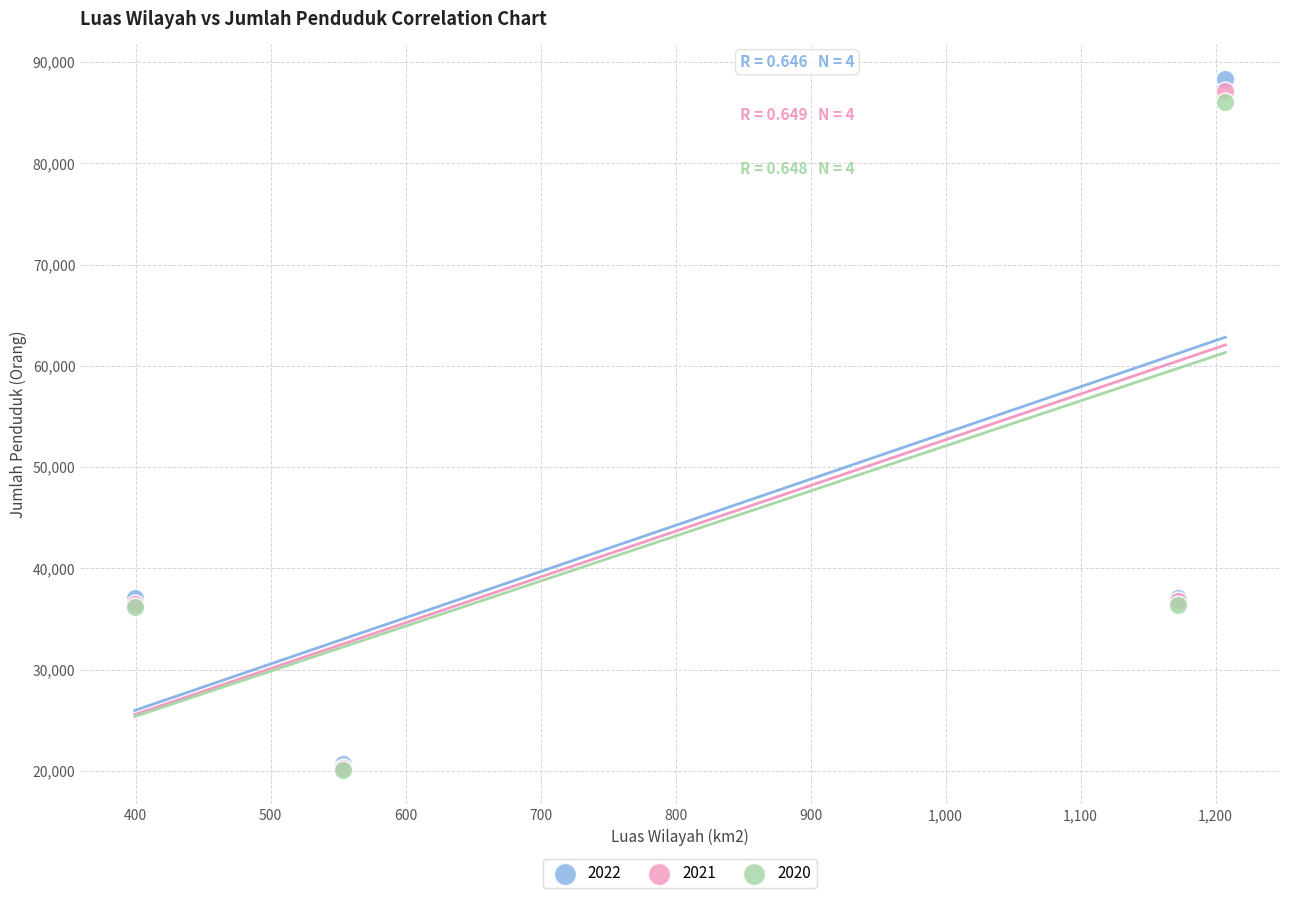

Which series contains the highest Y value?

2022